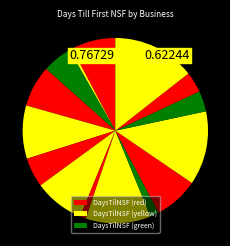

Which slice is the smallest?

Blue Water Consolidators, Inc.